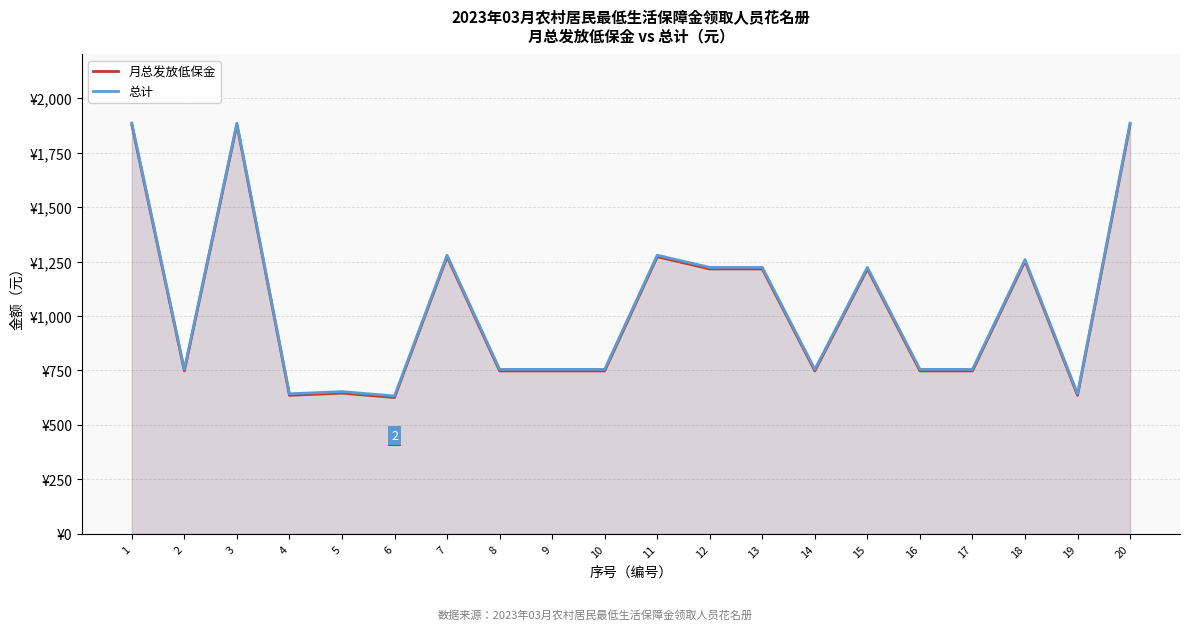

Does the chart have visible grid lines?

Yes